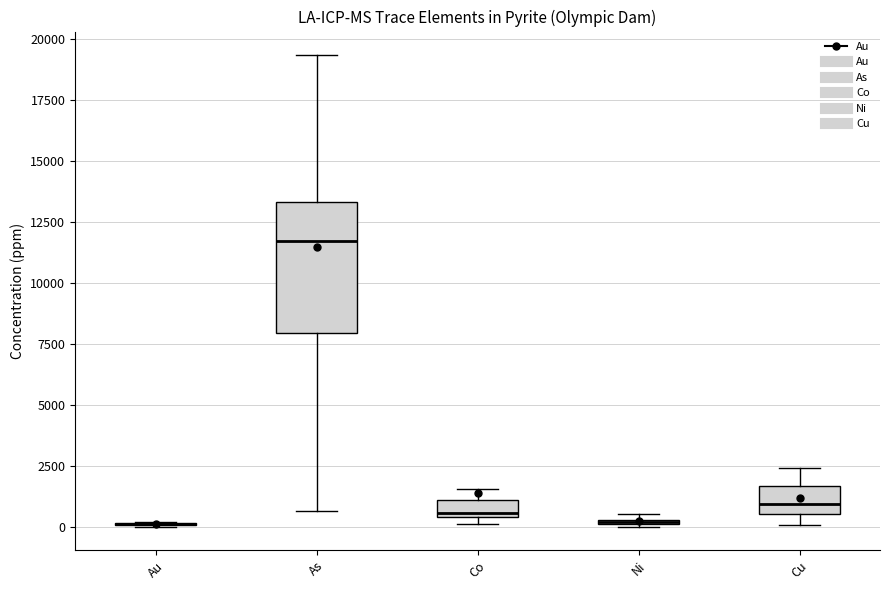

Where is the lower edge of the box for Ni on the y-axis? The values are not printed on the chart, so give them approximately, as read against the axis.

0